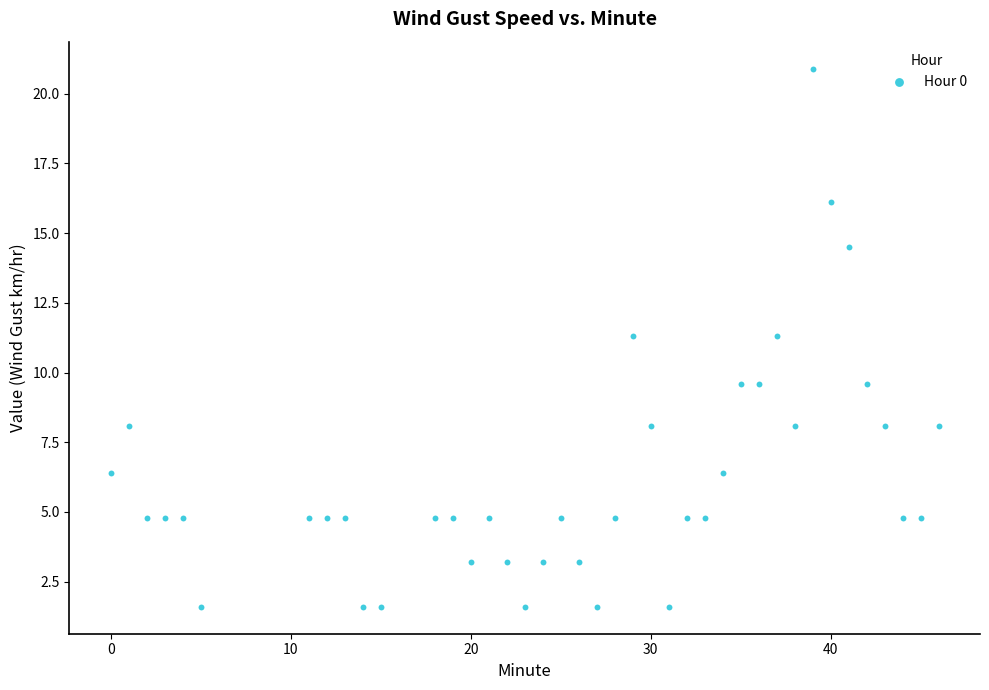

What is the range of Y values (max minus min)?

19.3